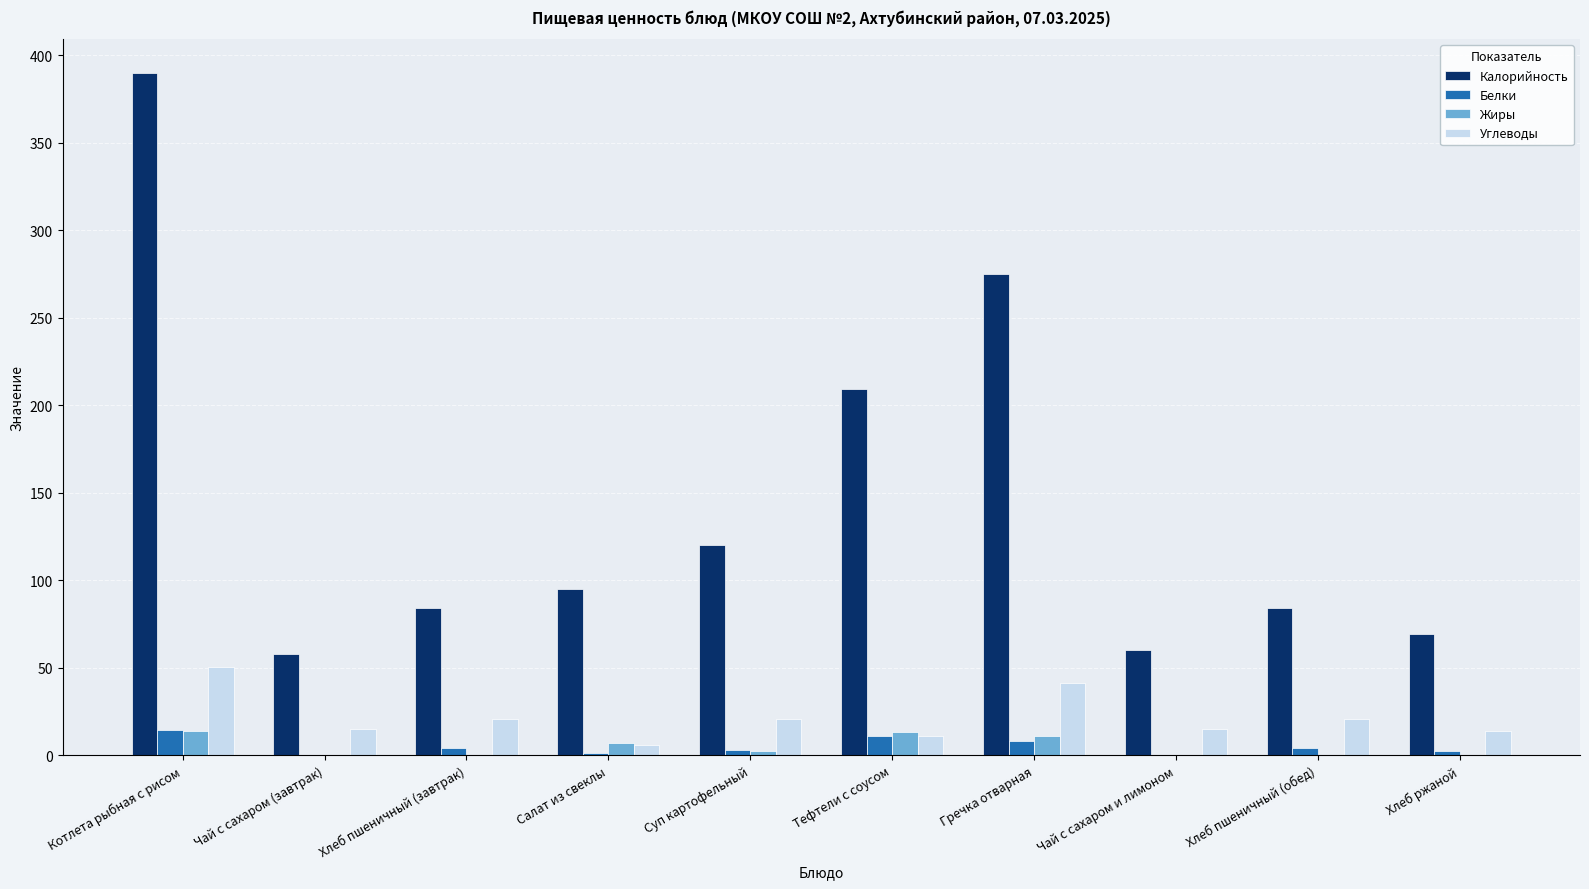

At which label is Калорийность closest to 223?

Тефтели с соусом